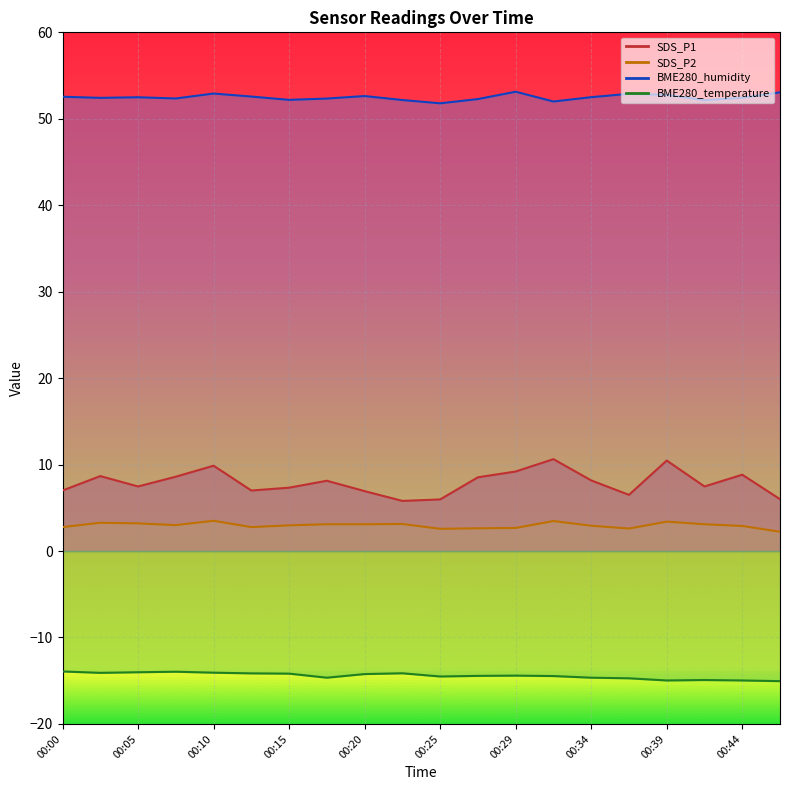

What is the lowest value of the BME280_humidity series?

51.8